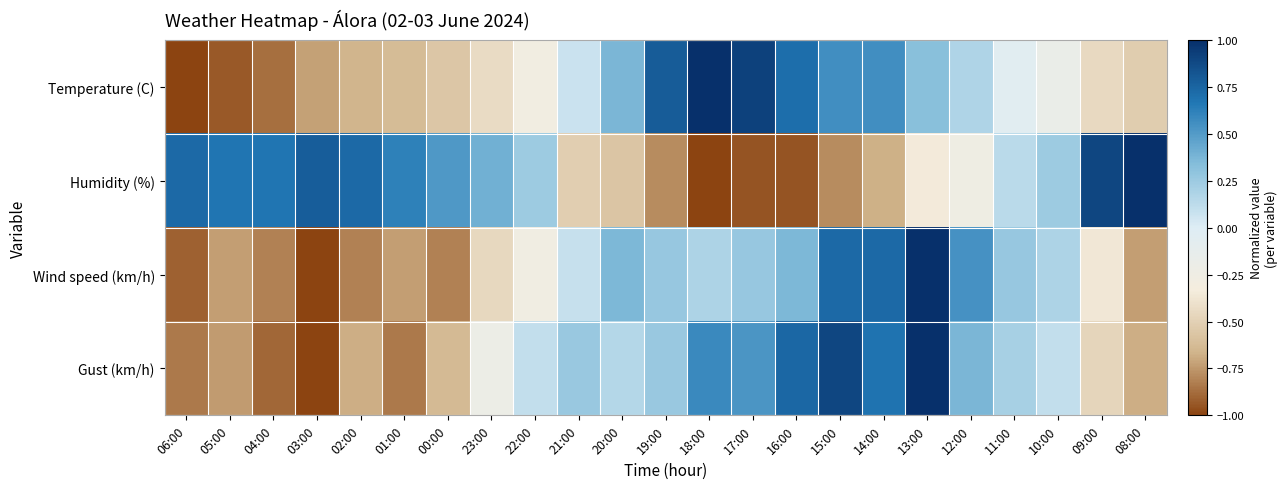

What is the difference between the highest and lowest values at 11:00?

0.3